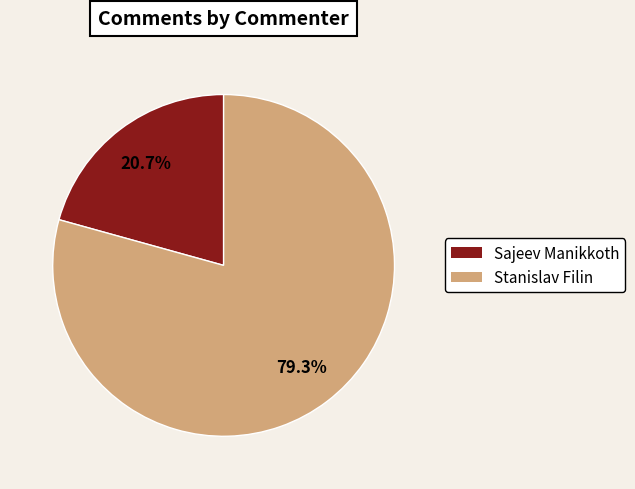

To the nearest percent, what percentage of the pie is Stanislav Filin?

79%